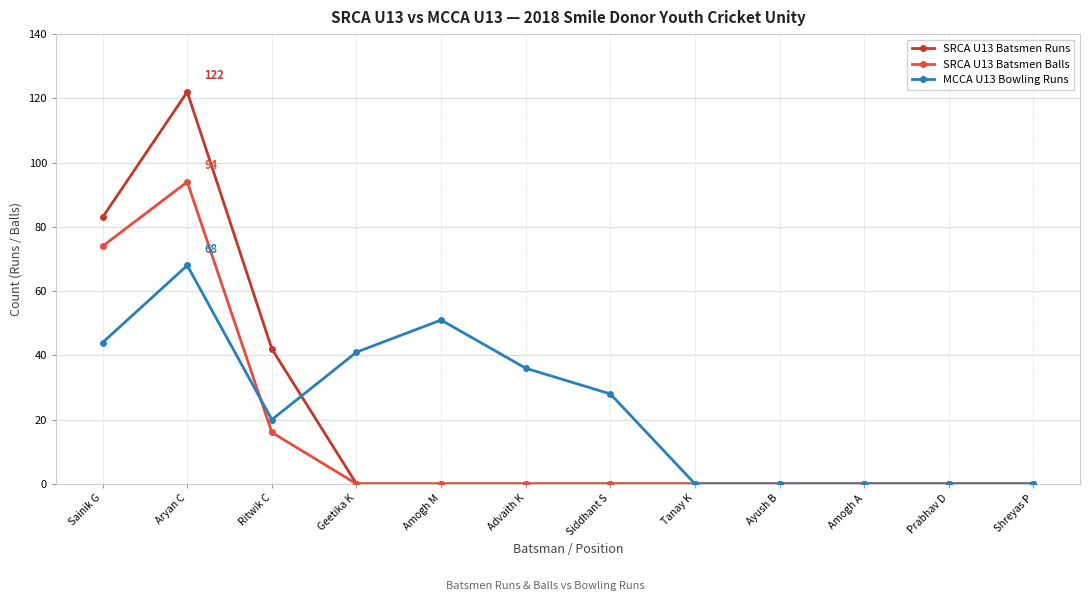

Which series changed the most between Amogh M and Shreyas P?

MCCA U13 Bowling Runs